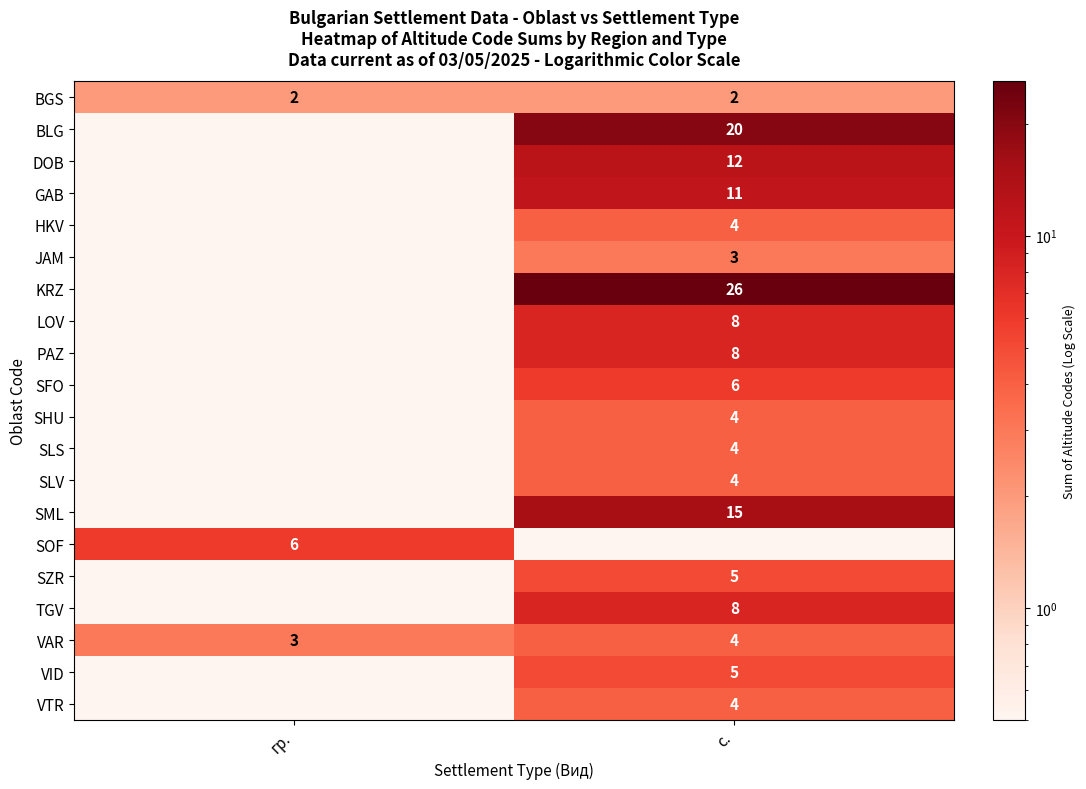

Is it true that BLG equals 20.0 at с.?

True